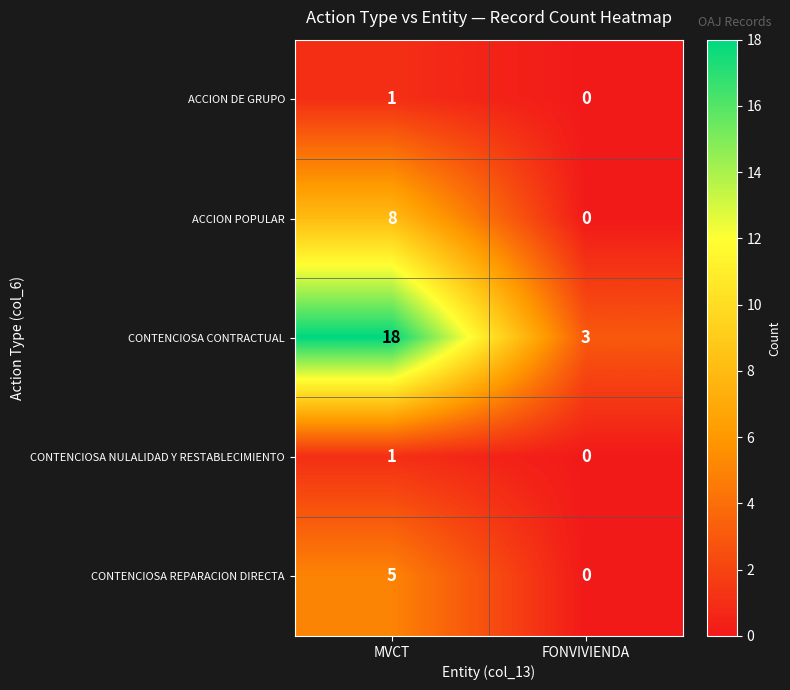

Which series has the largest total across all categories?

CONTENCIOSA CONTRACTUAL